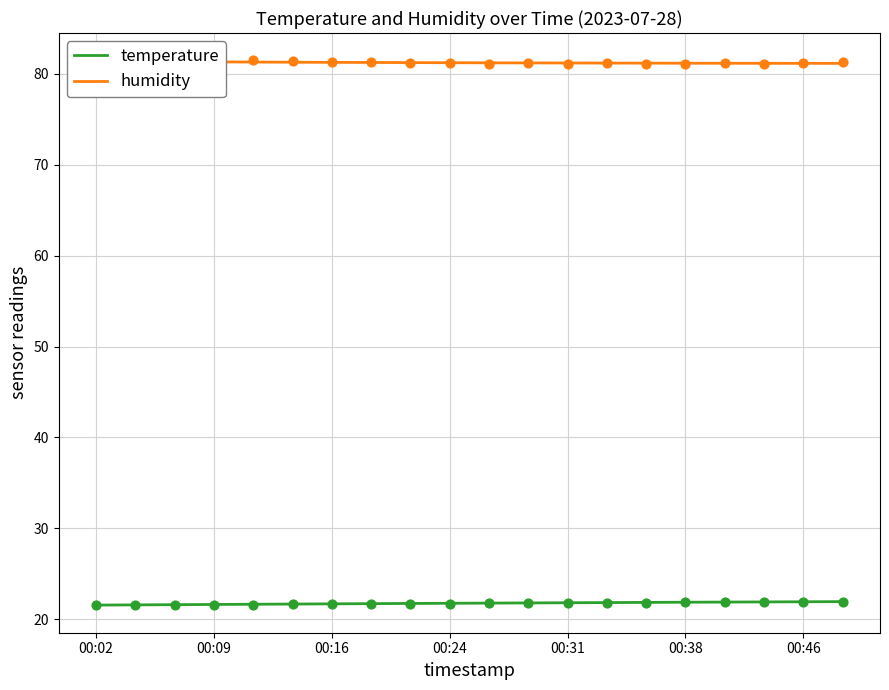

At which category is the sum across all series the highest?

00:48